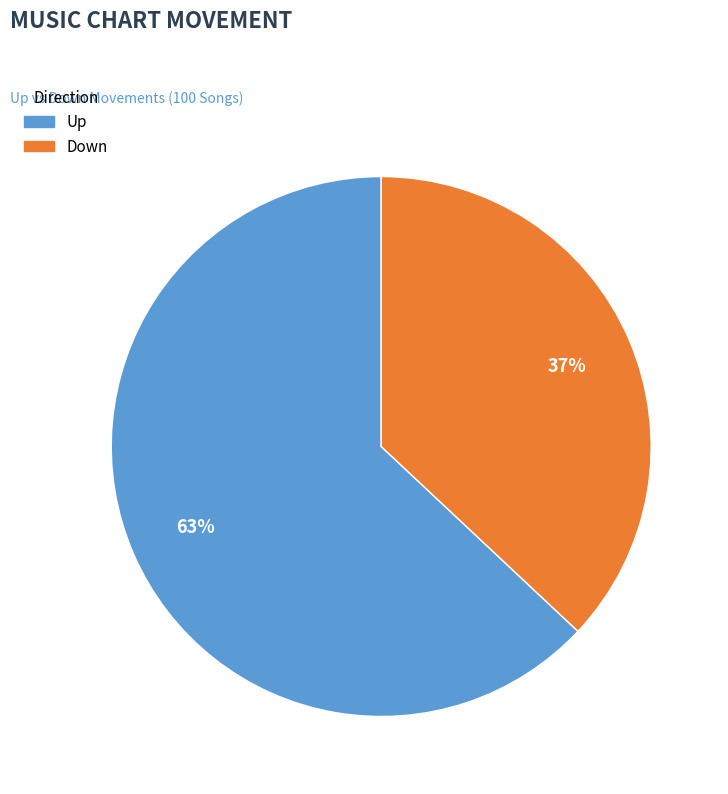

What percentage is the Down slice, to the nearest percent?

37%